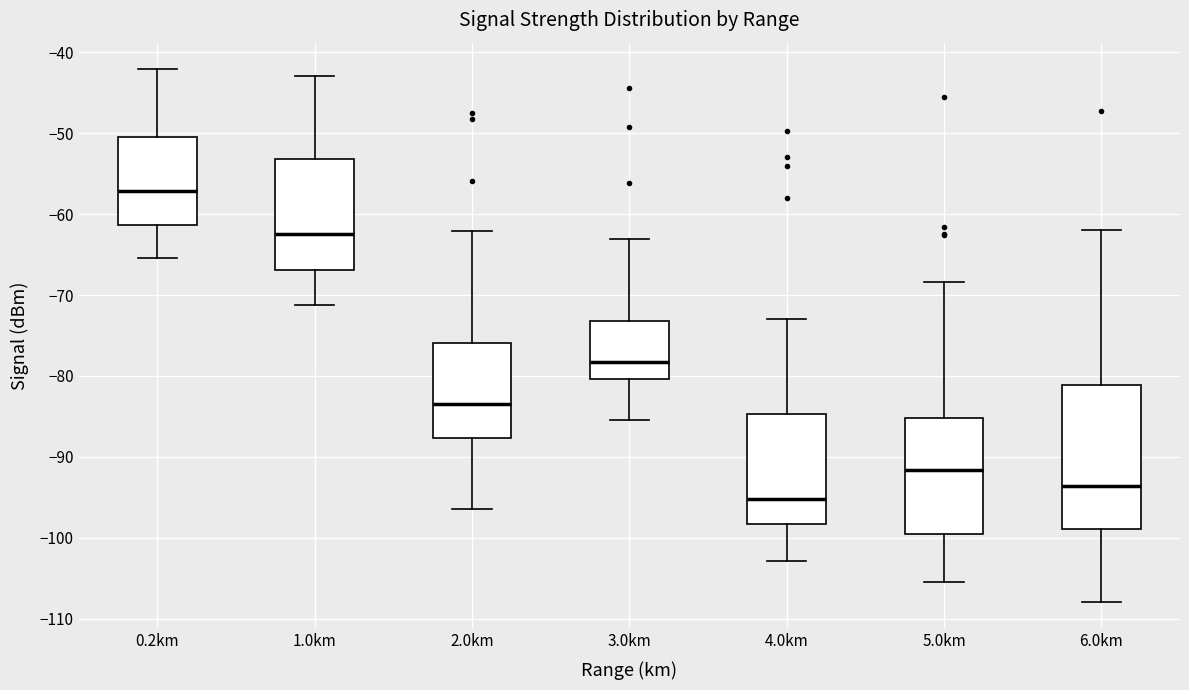

Which box's median line is the lowest?

4.0km